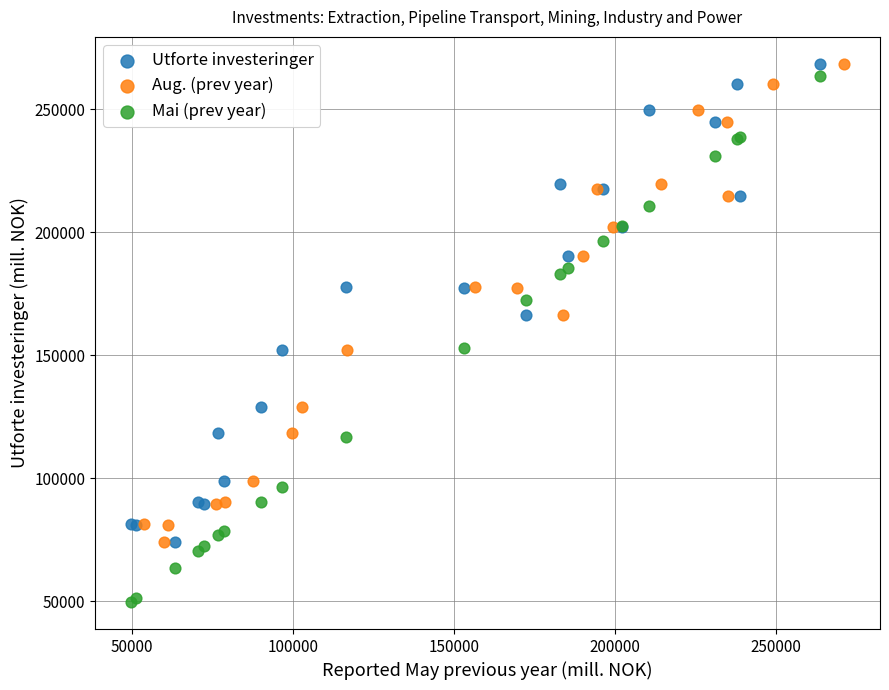

Which series has the widest spread of Y values?

Mai (prev year)